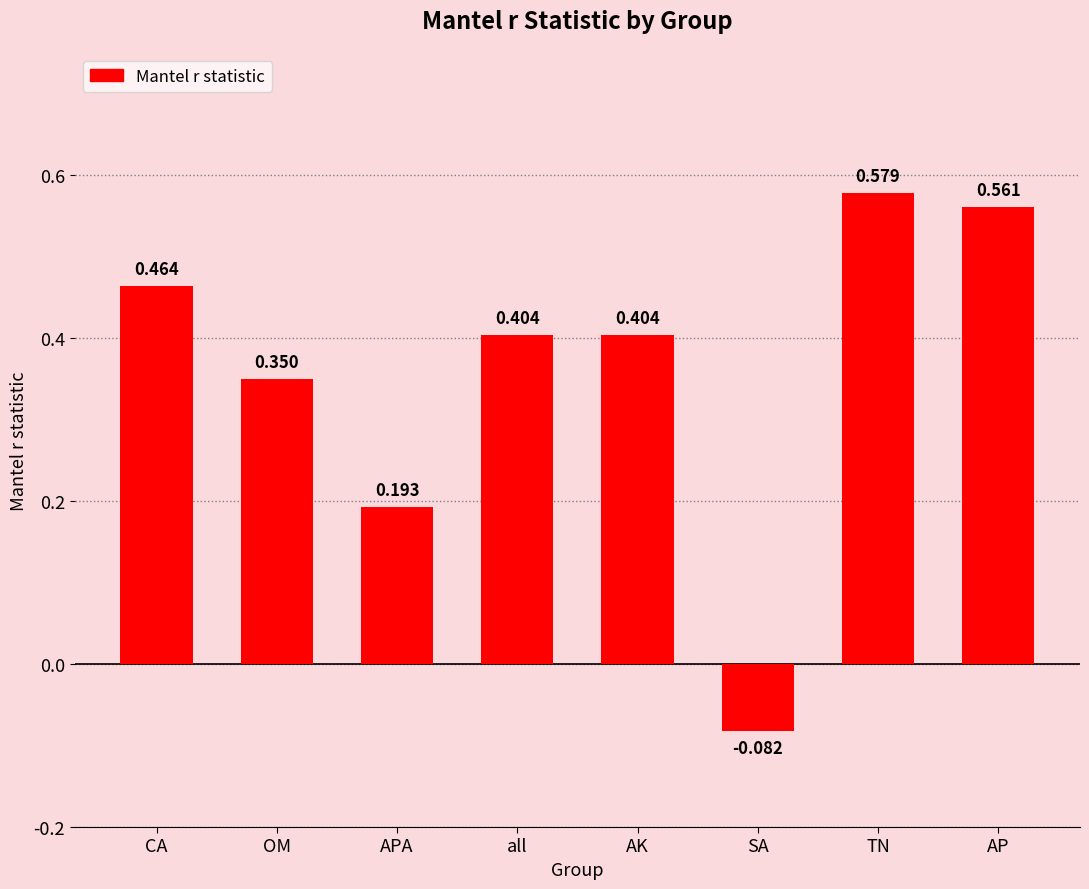

Which label corresponds to the smallest value in the chart?

SA